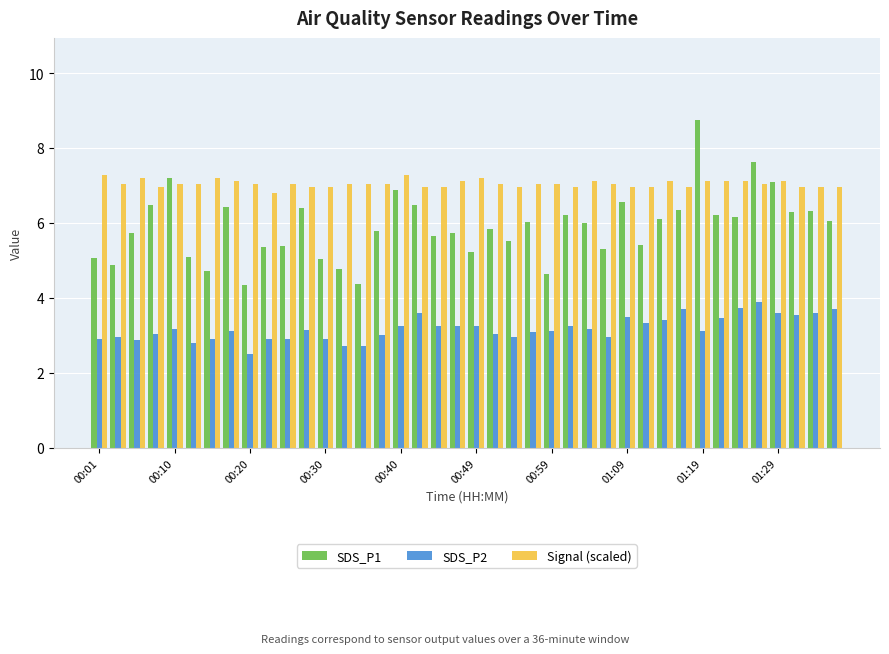

What are all the series names shown in the legend?

SDS_P1, SDS_P2, Signal (scaled)